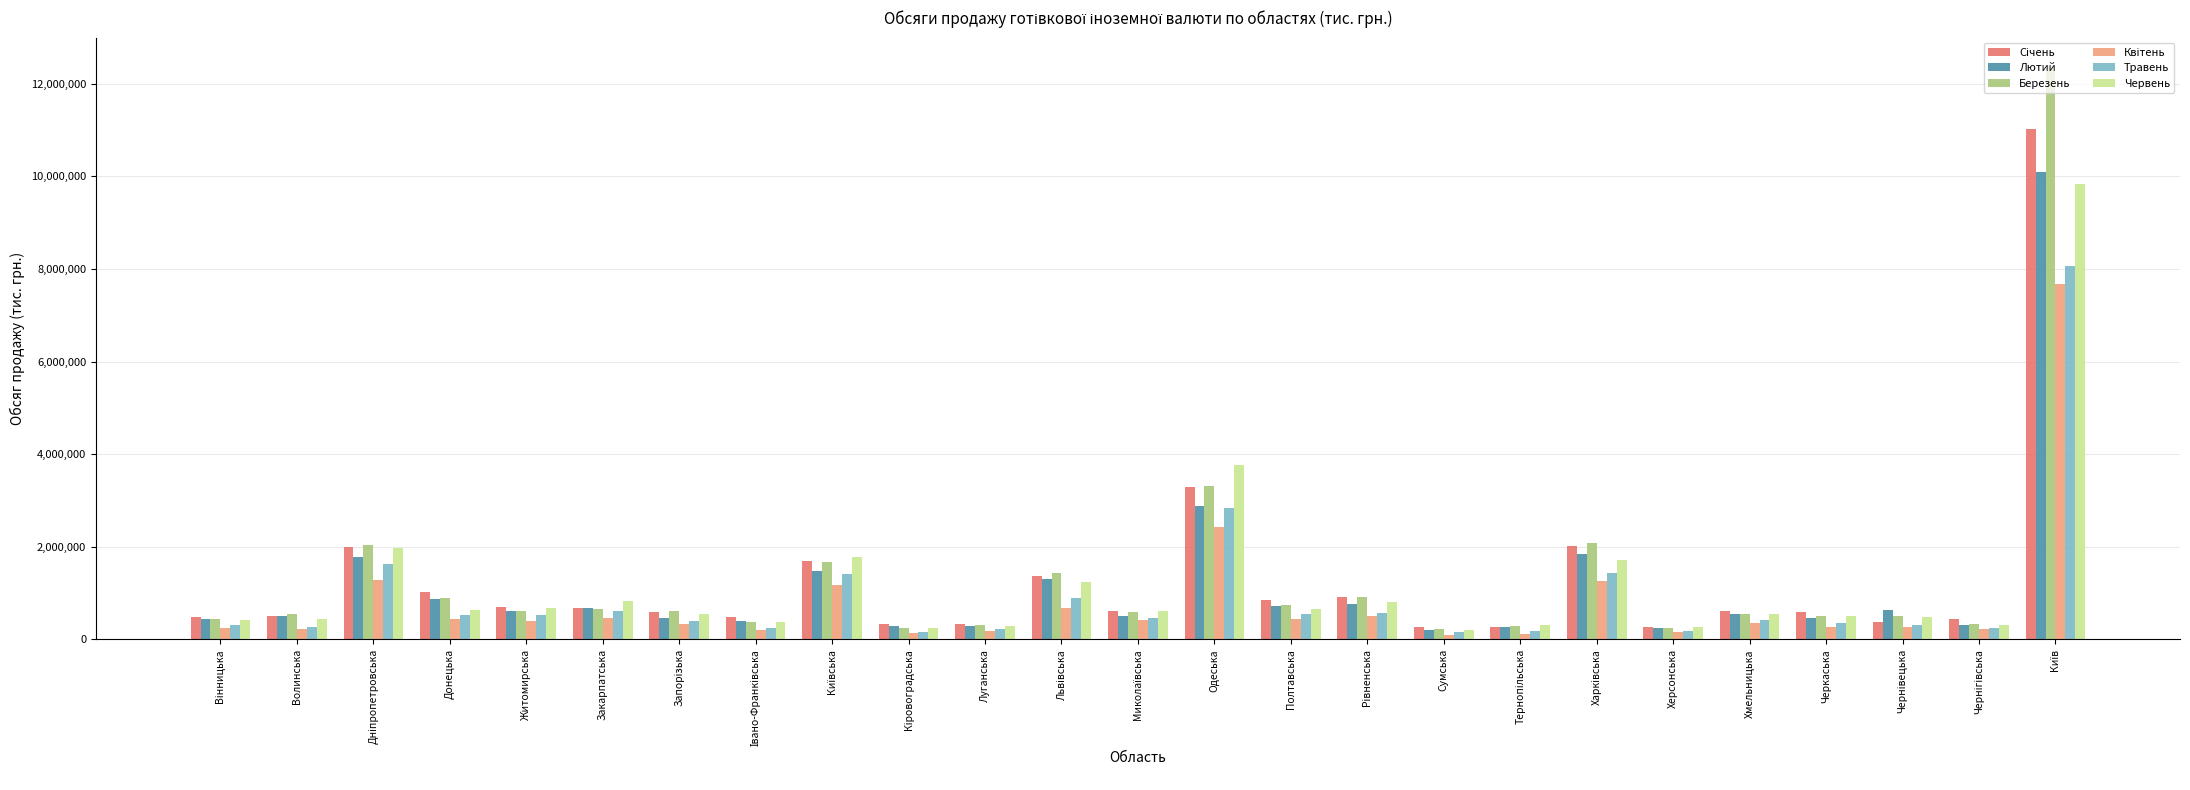

Is it true that Травень equals 543440.9 at Полтавська?

True